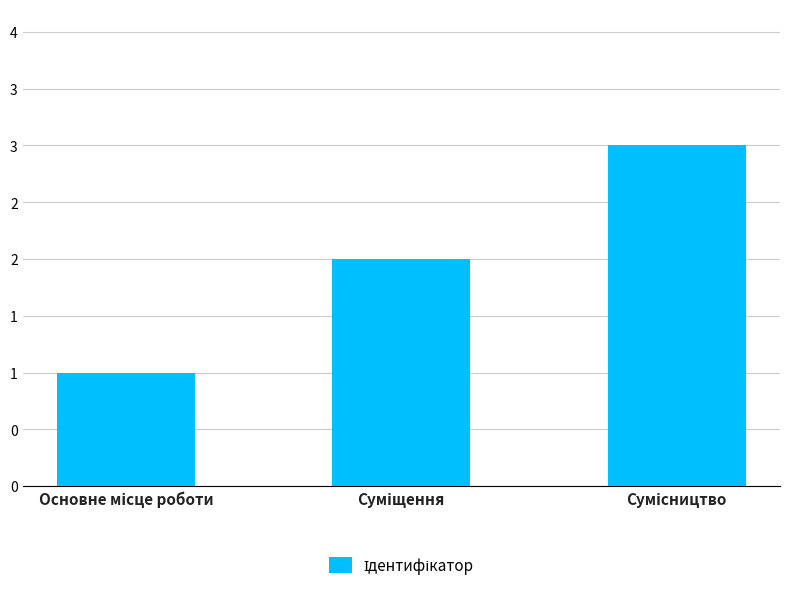

Does the chart contain any negative values?

No